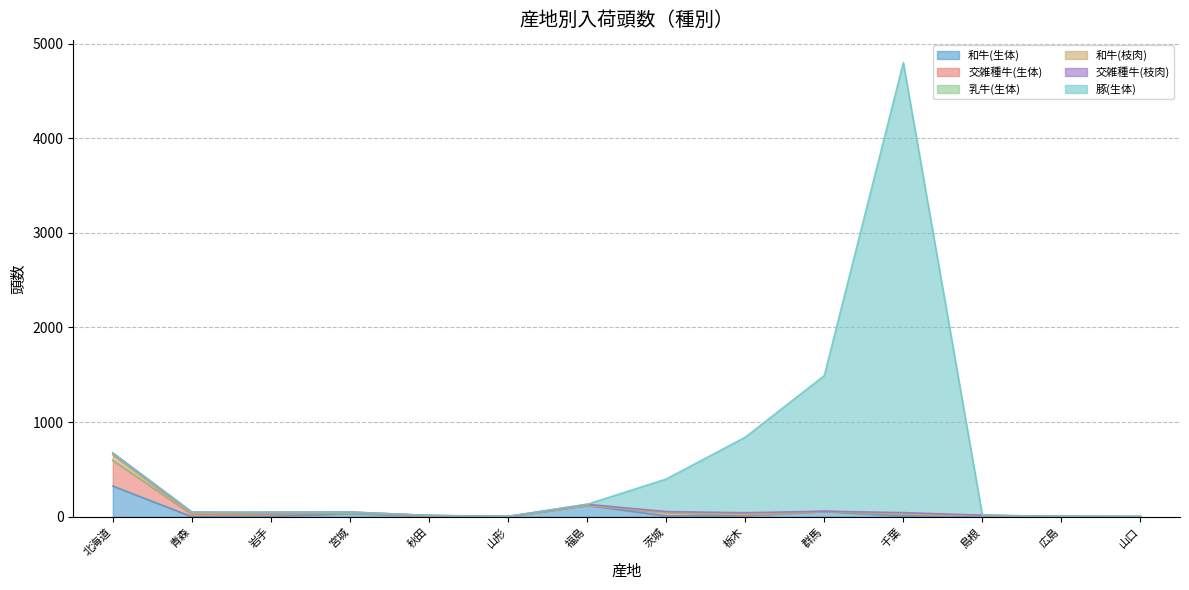

What is the sum of all 交雑種牛(生体) values?

387